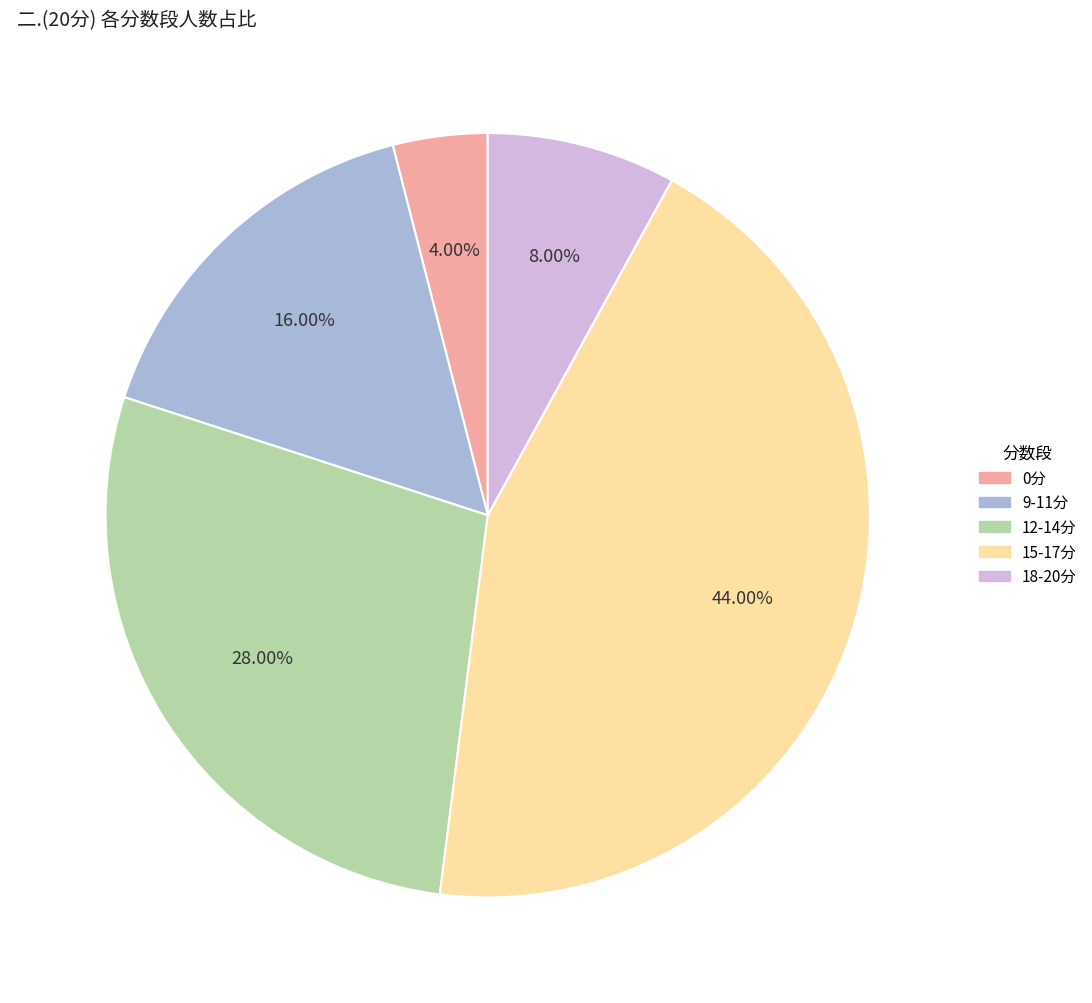

How many segments does this pie chart have?

5